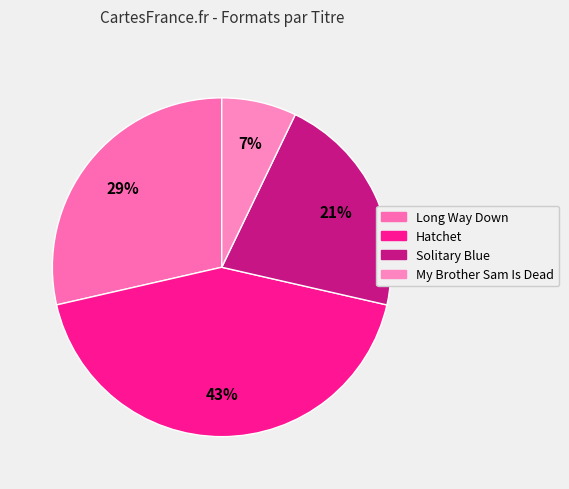

How many slices are in this pie chart?

4